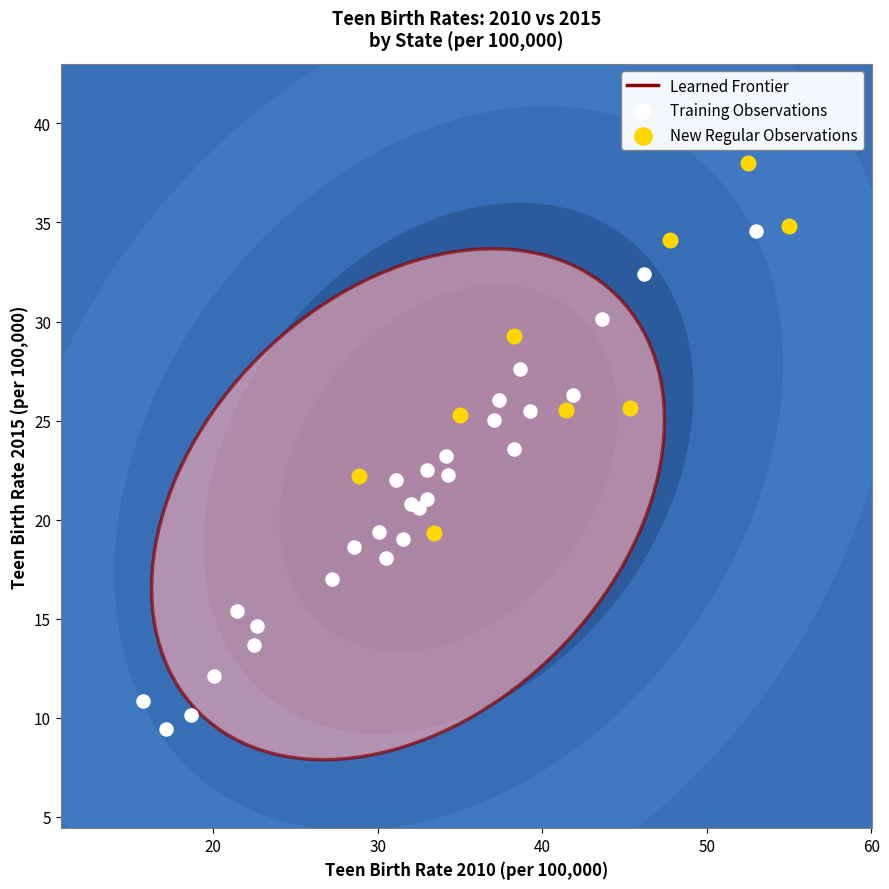

Which series reaches the minimum Y coordinate?

Training Observations